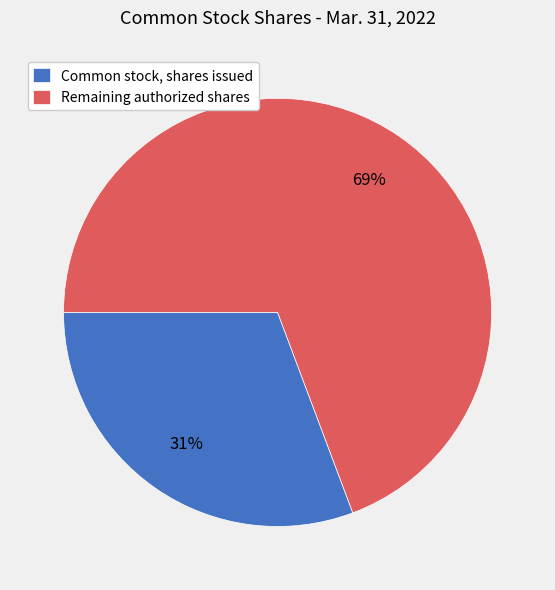

Do Remaining authorized shares and Common stock, shares issued together represent more than half of the pie?

Yes